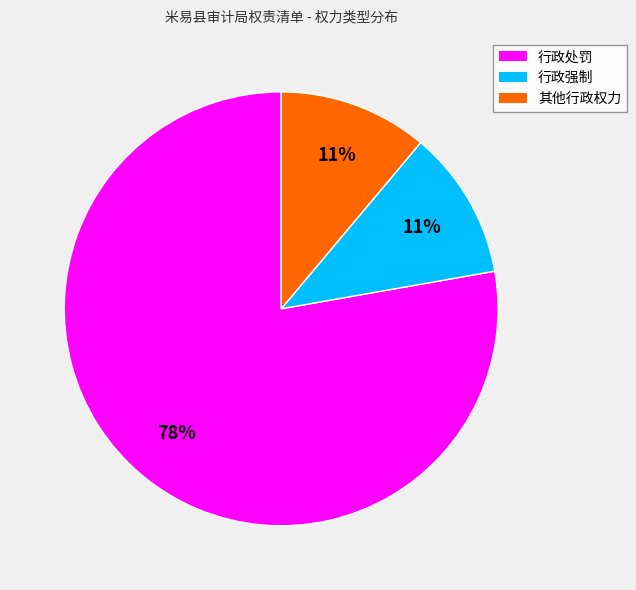

Count the number of slices in the pie.

3